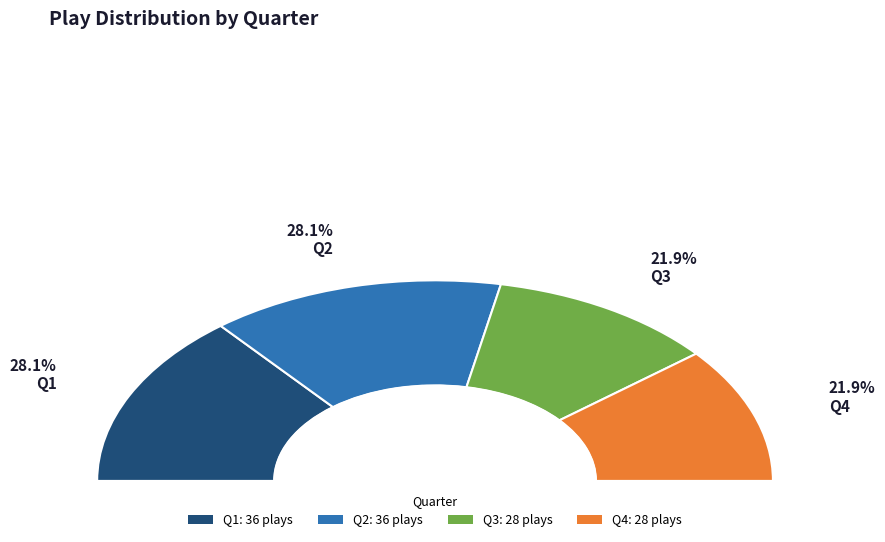

To the nearest percent, what is the combined percentage of Q3 and Q4?

44%